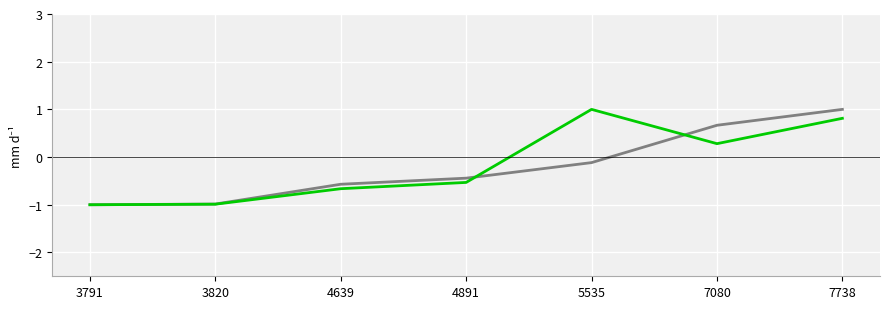

What is the total value across all series at 5535?

0.9